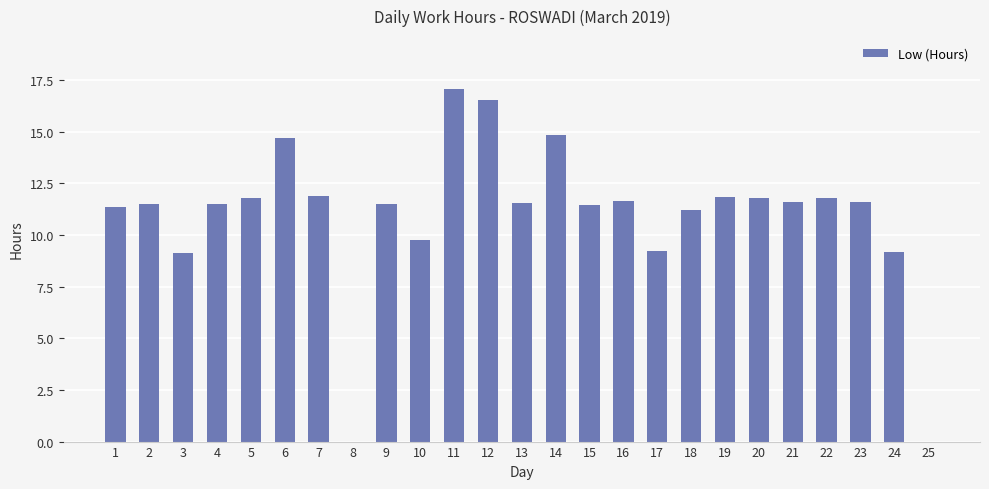

What is the sum of all values?

274.3